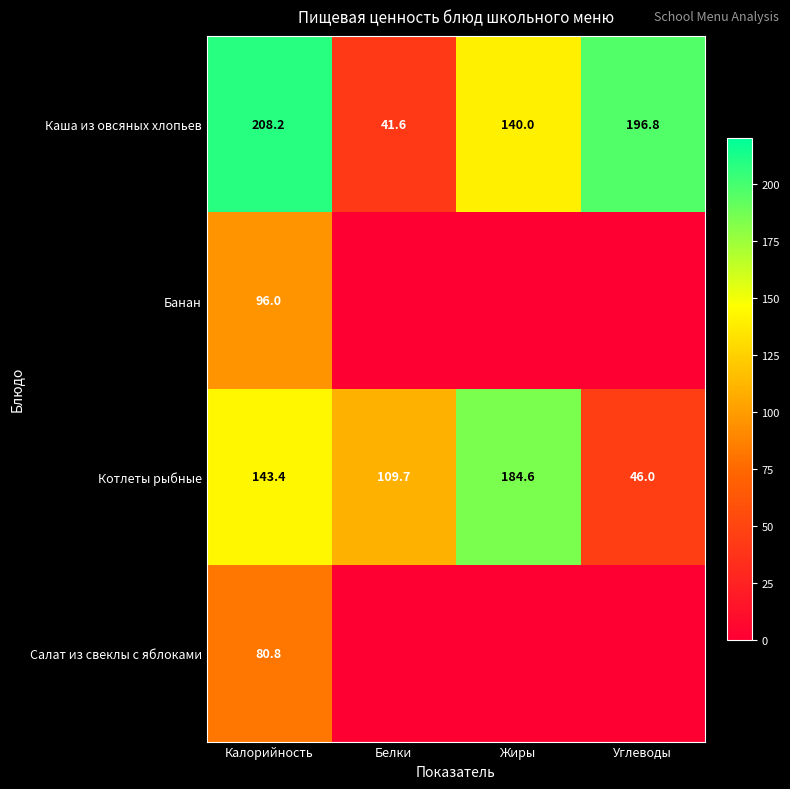

What is the difference between the Каша из овсяных хлопьев values at Калорийность and Жиры?

68.2